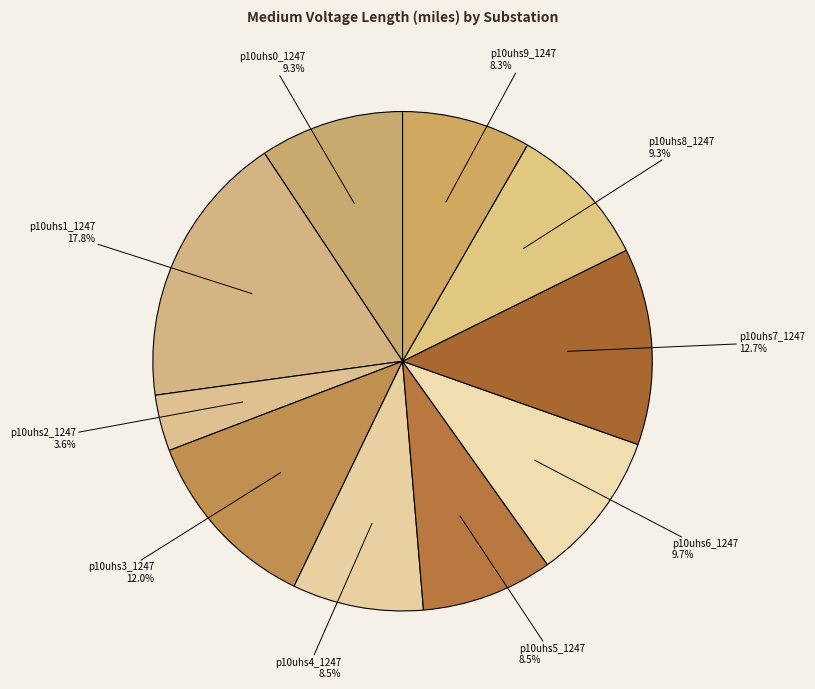

Does p10uhs3_1247 represent more than half of the total?

No